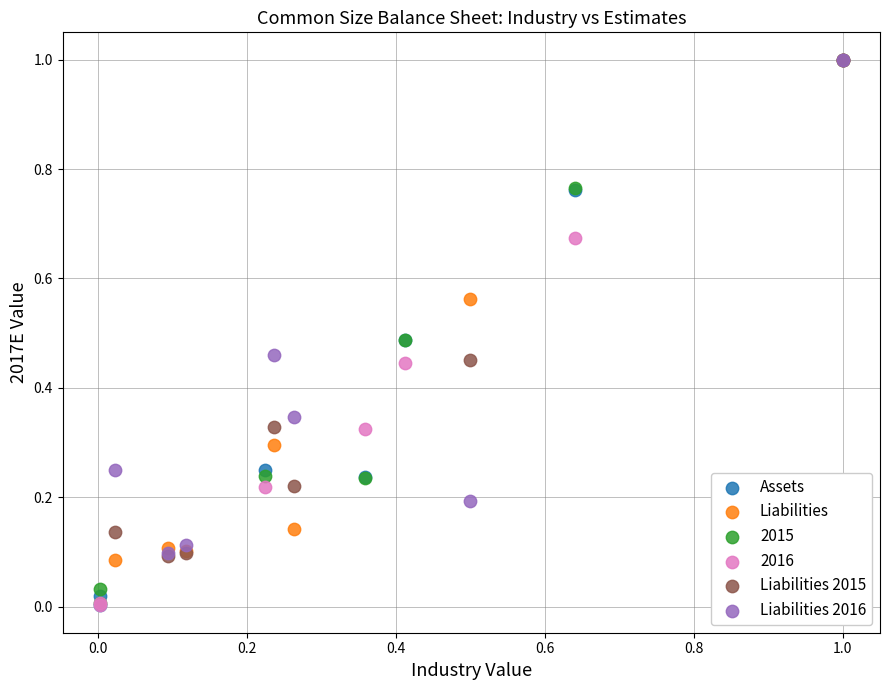

Which series has the largest Y range (max minus min)?

2016